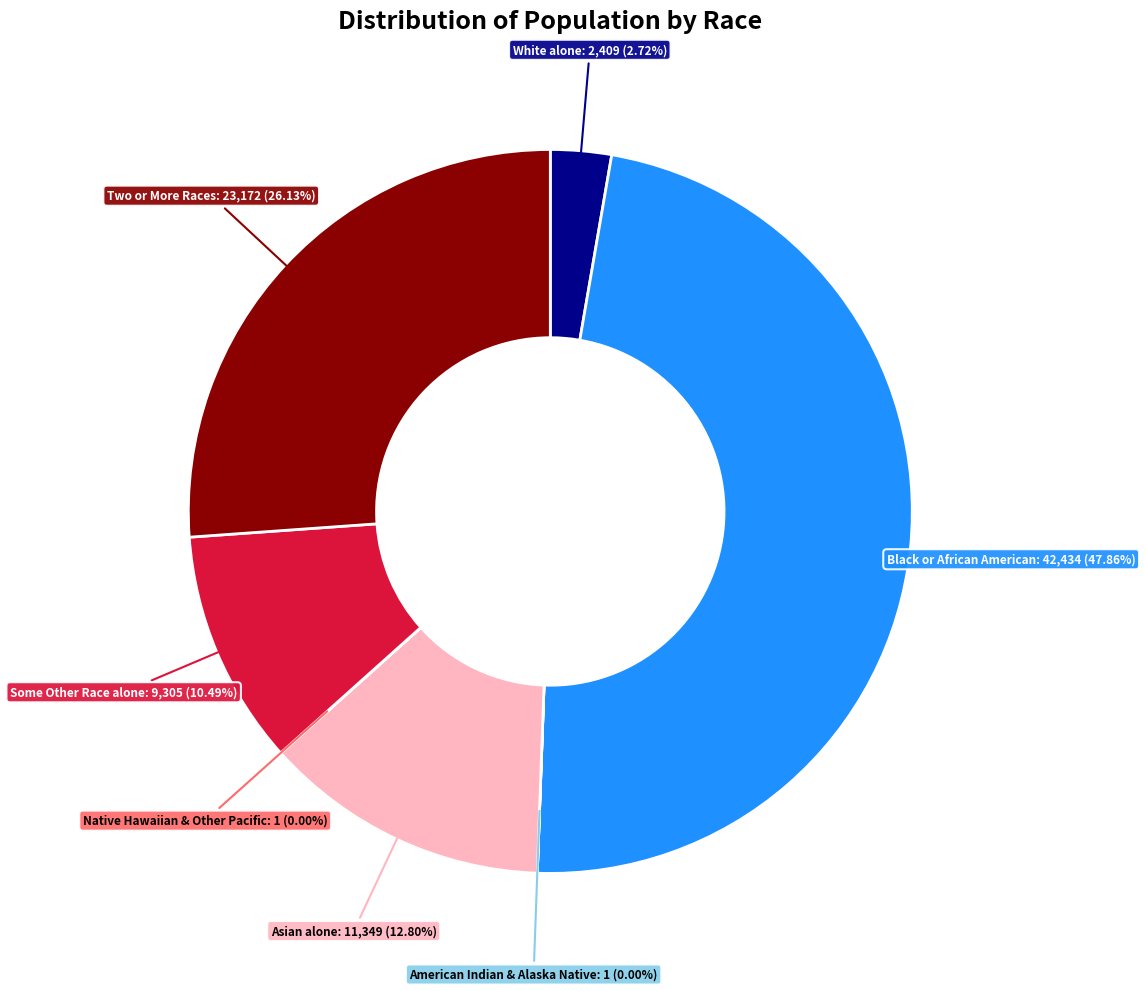

Is there a majority slice in this chart?

No